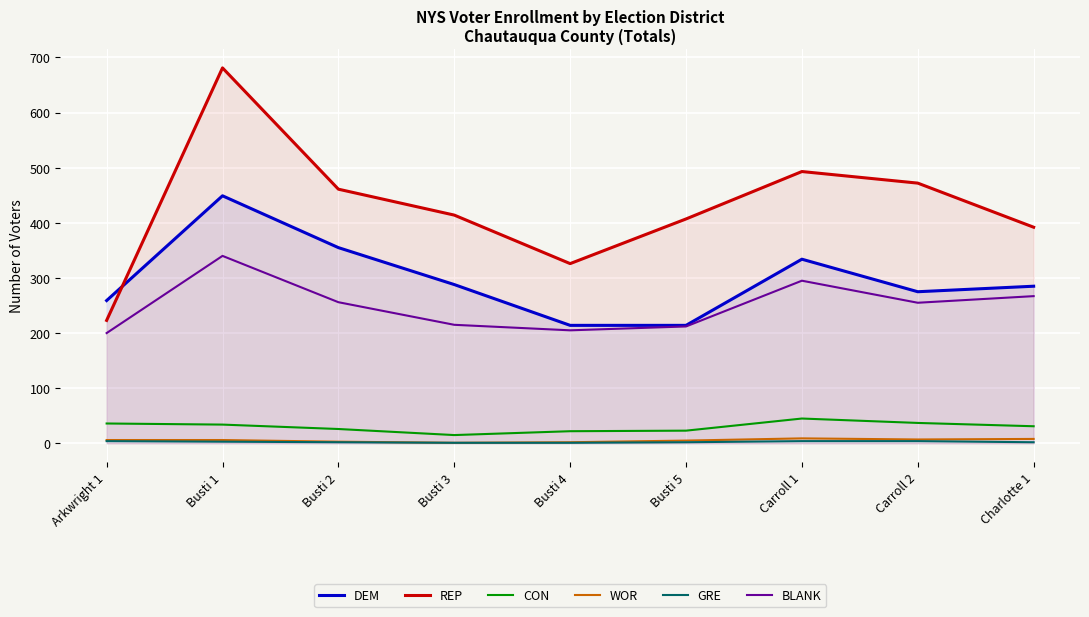

True or false: DEM has more than 2 points higher than both neighbors.

False